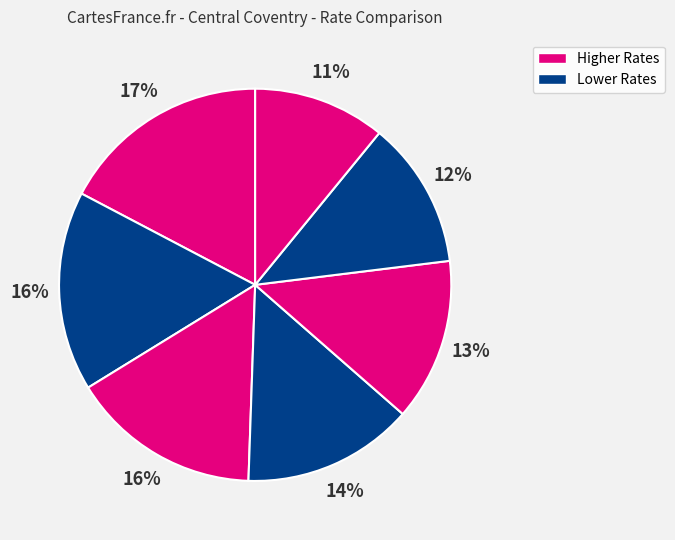

How many slices are in this pie chart?

7